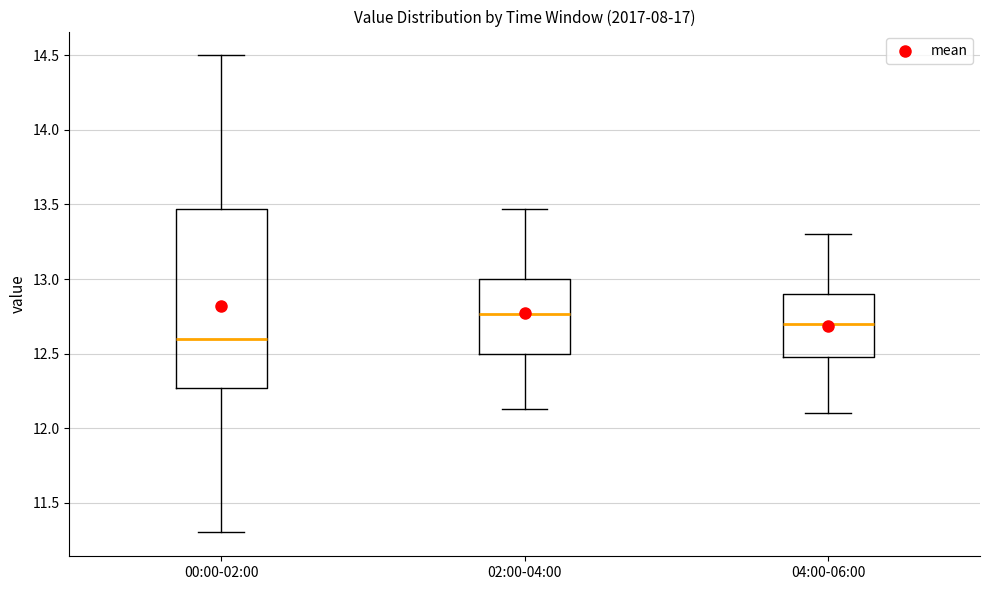

Reading left to right, transcribe this box plot: for each box, give where its median line is, the range the box spans, and where its two whiskers end, as read against the y-axis. The values are not printed on the chart, so give them approximately, as read against the axis.

00:00-02:00: median 12.60, box 12.25 to 13.45, whiskers 11.30 to 14.50
02:00-04:00: median 12.75, box 12.50 to 13.00, whiskers 12.15 to 13.45
04:00-06:00: median 12.70, box 12.50 to 12.90, whiskers 12.10 to 13.30